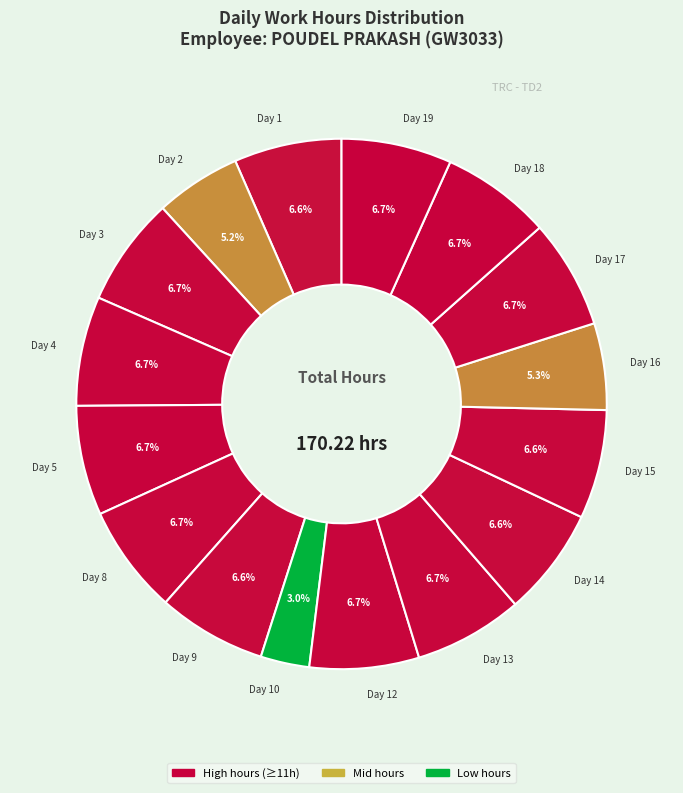

True or false: Day 10 accounts for 17% of the total.

False